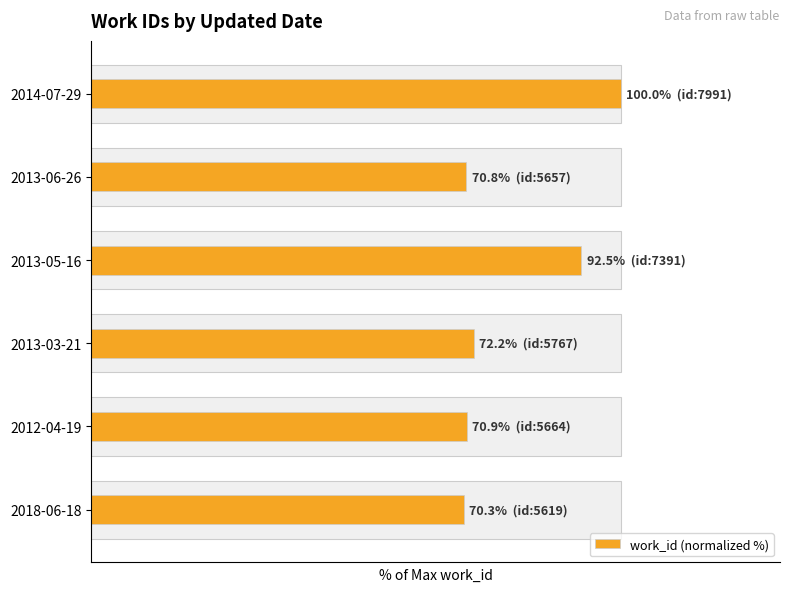

Are the bars grouped side by side (vs. stacked)?

No